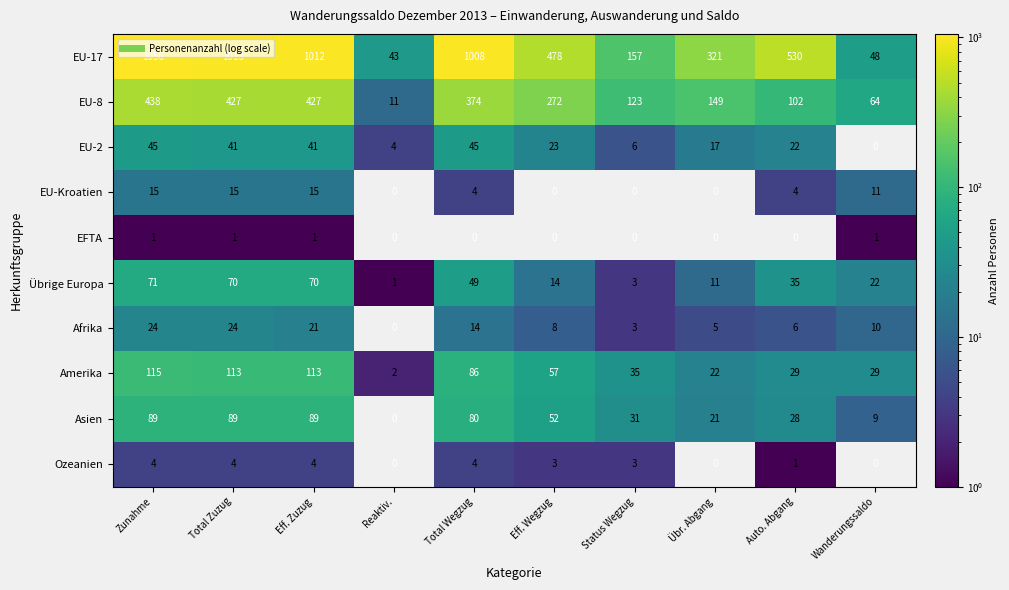

Rank the series by their maximum value, from highest to lowest.

EU-17, EU-8, Amerika, Asien, Übrige Europa, EU-2, Afrika, EU-Kroatien, Ozeanien, EFTA